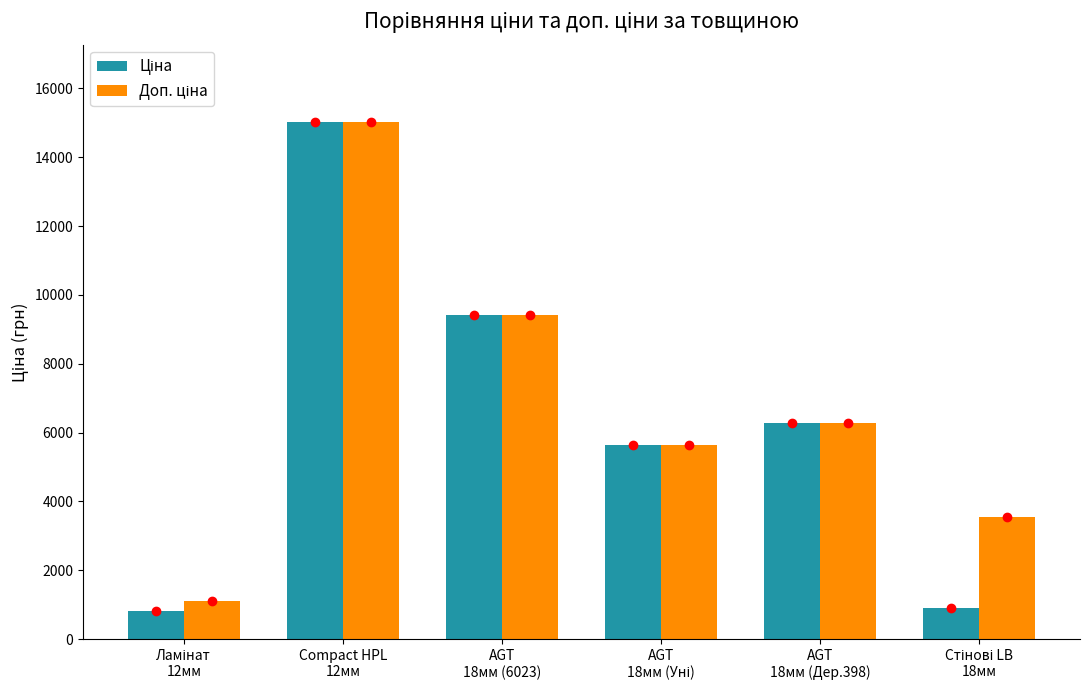

What is the greatest value displayed?

15019.2